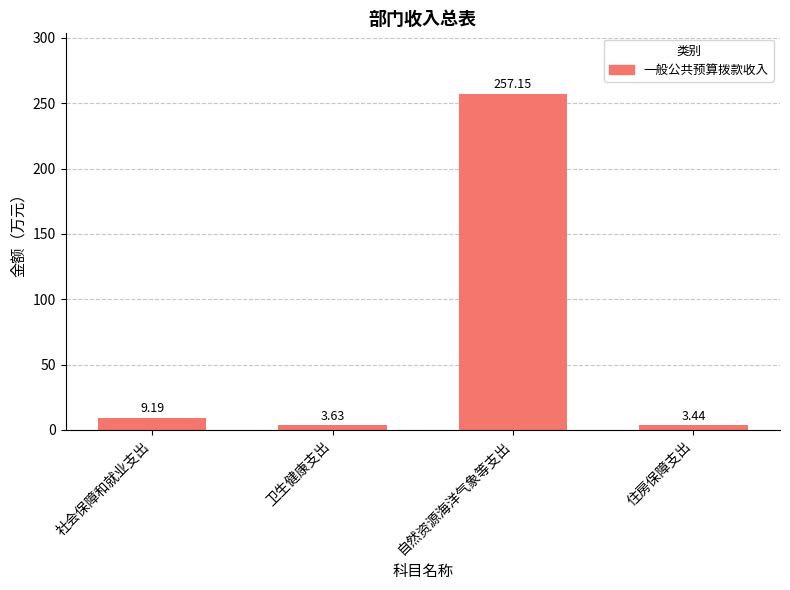

What is the change in value from 社会保障和就业支出 to 卫生健康支出?

-5.6